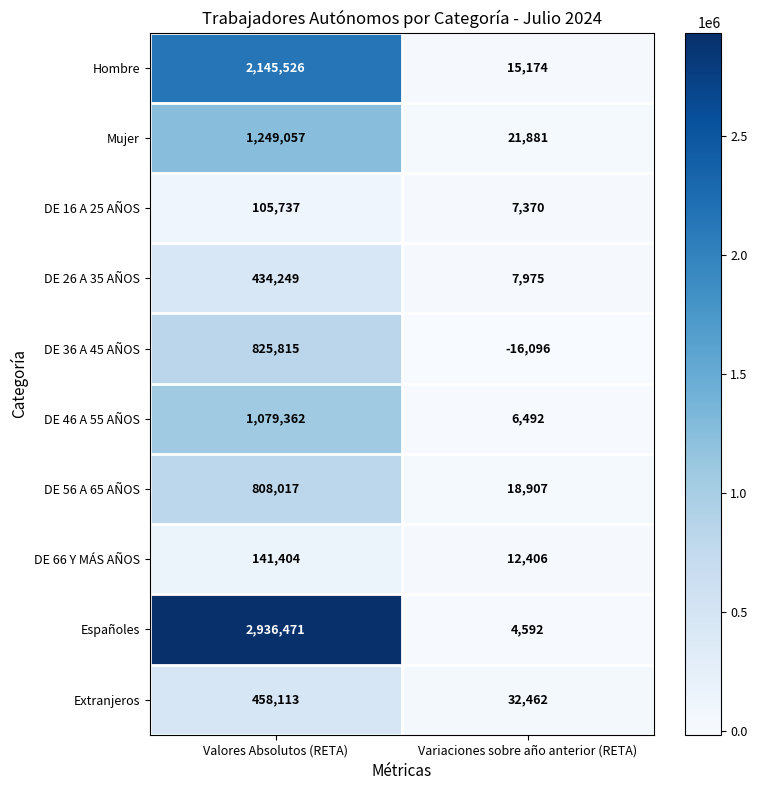

Count the number of data series in this chart.

10